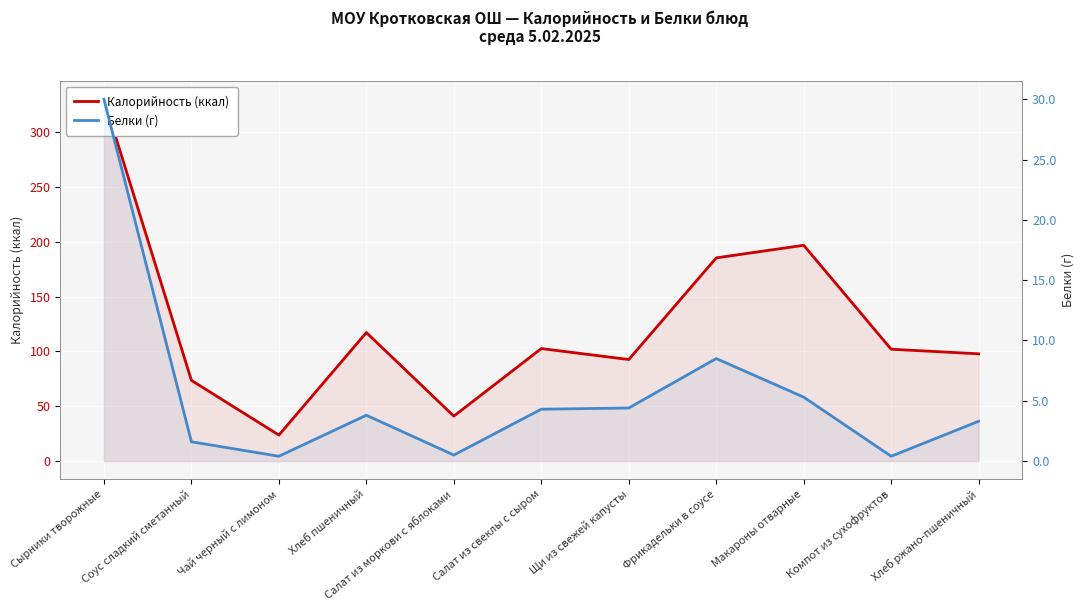

In Калорийность (ккал), how many points are lower than both neighbors (excluding endpoints)?

3